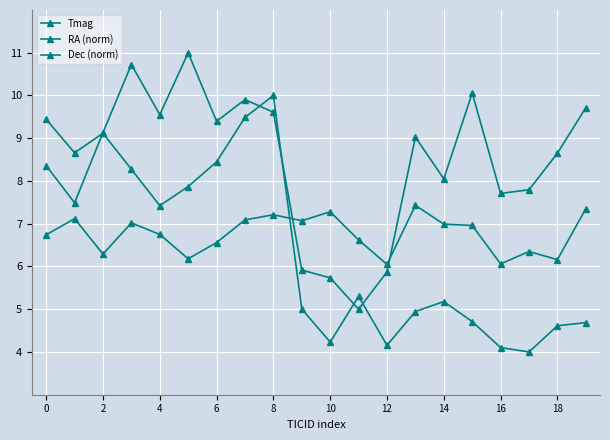

Which series has the widest spread of values?

RA (norm)